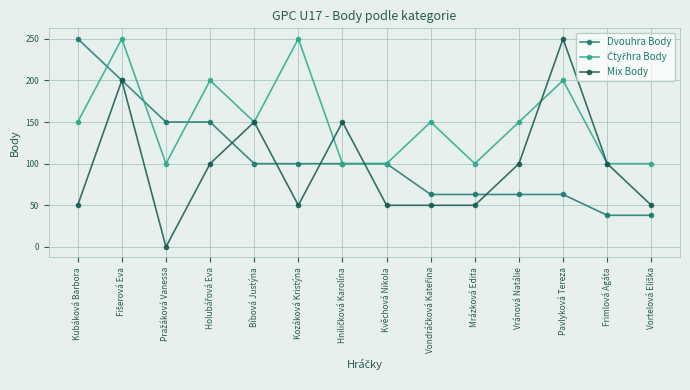

How many data points in Mix Body are less than 100?

7